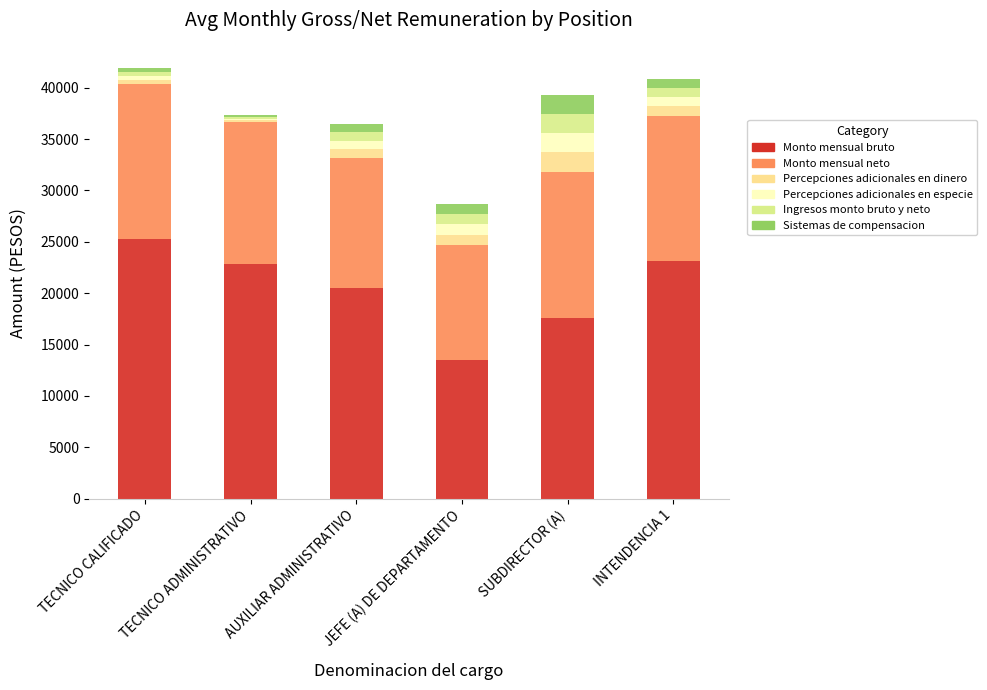

What is the highest value of the Monto mensual bruto series?

25294.0